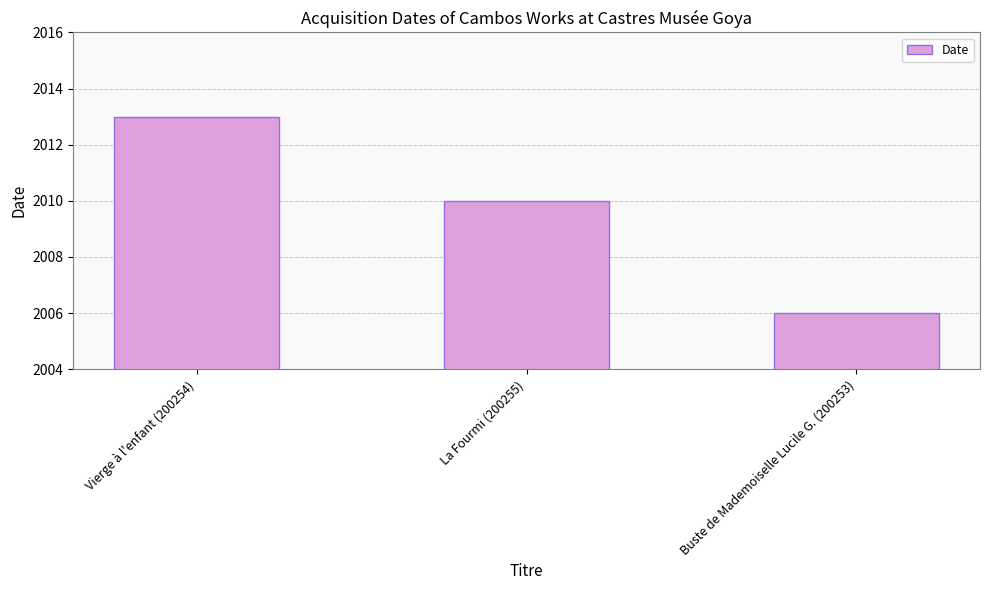

Which category has the lowest value across all series?

Buste de Mademoiselle Lucile G. (200253)